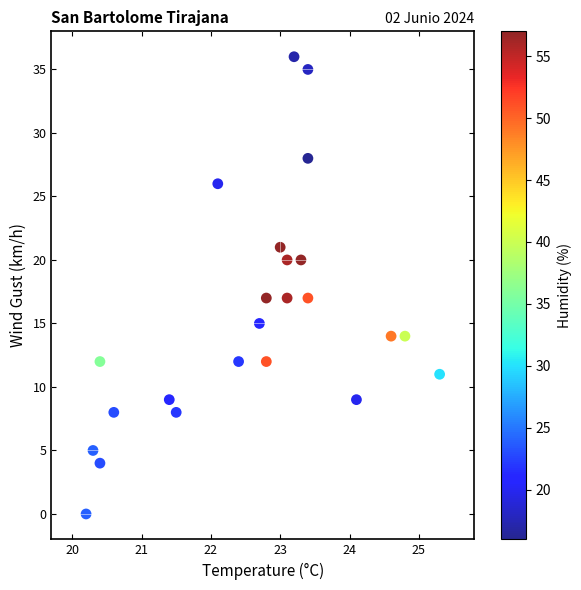

What is the range of Y values (max minus min)?

36